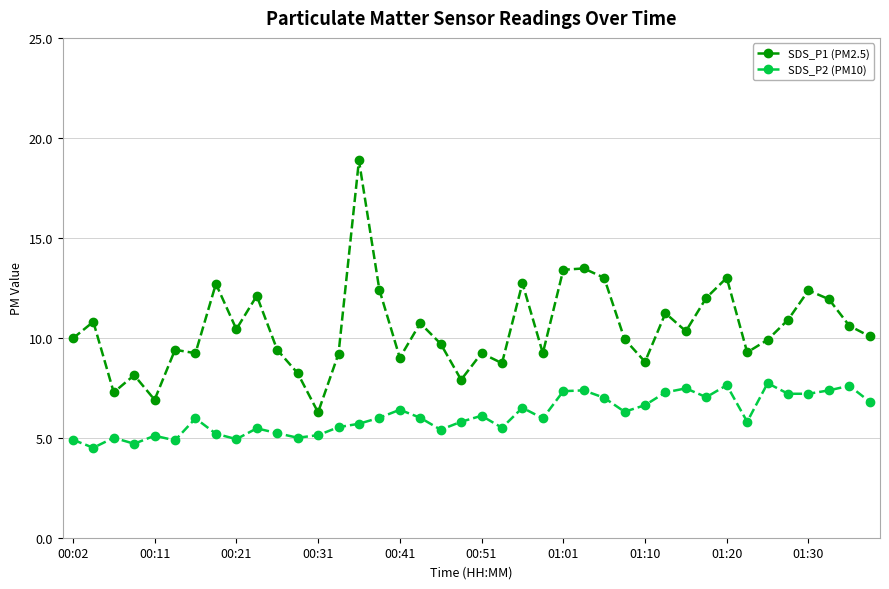

True or false: SDS_P2 (PM10) and SDS_P1 (PM2.5) intersect in this chart.

False